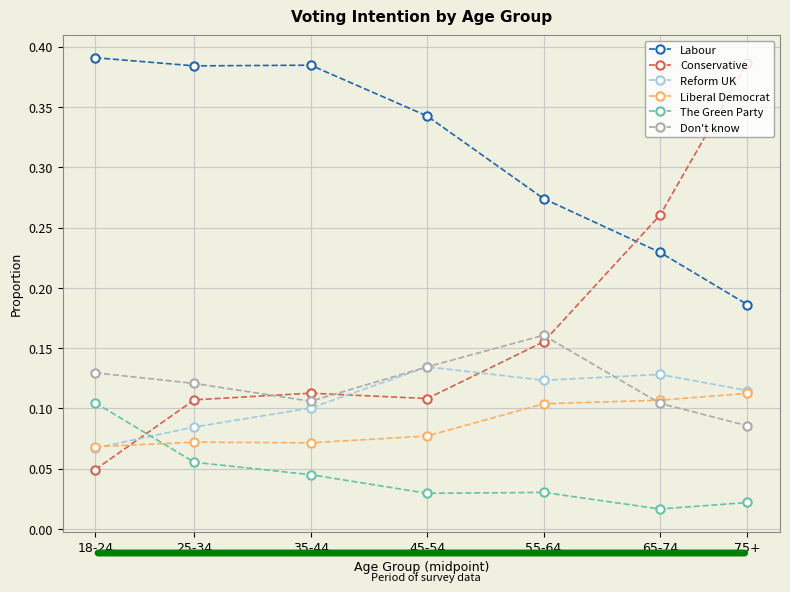

Between 45-54 and 75+, which series saw the biggest shift?

Conservative